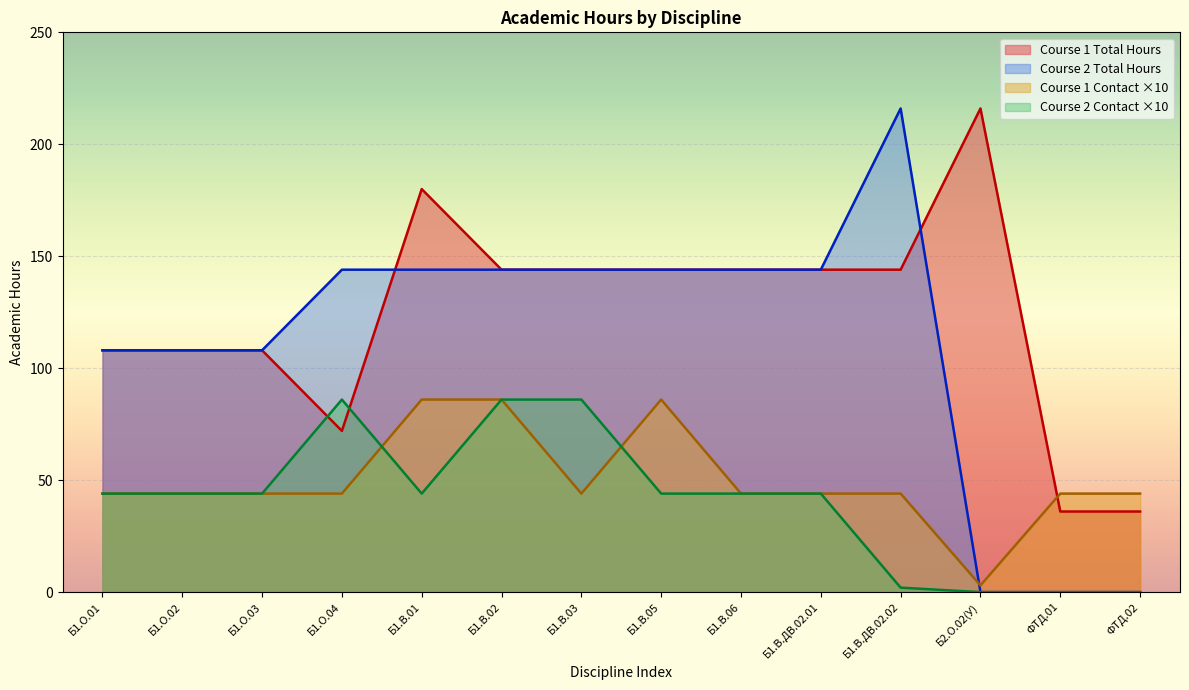

At how many categories does at least one series exceed 48?

12